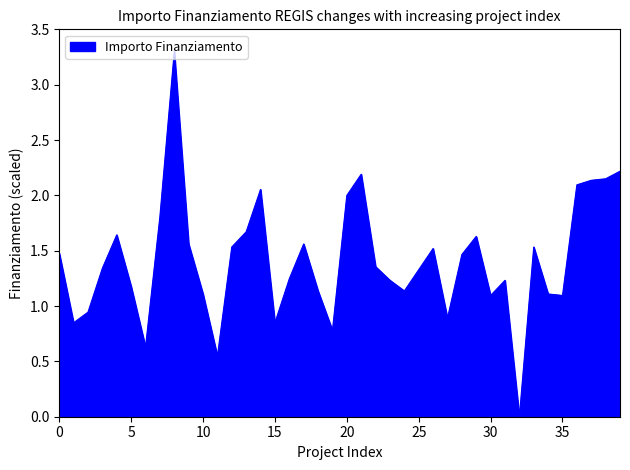

What is the difference between the maximum and minimum values?

3.3